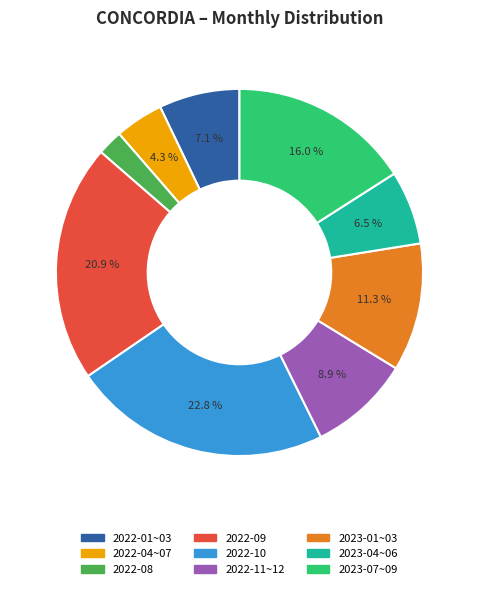

Does any single category account for the majority?

No